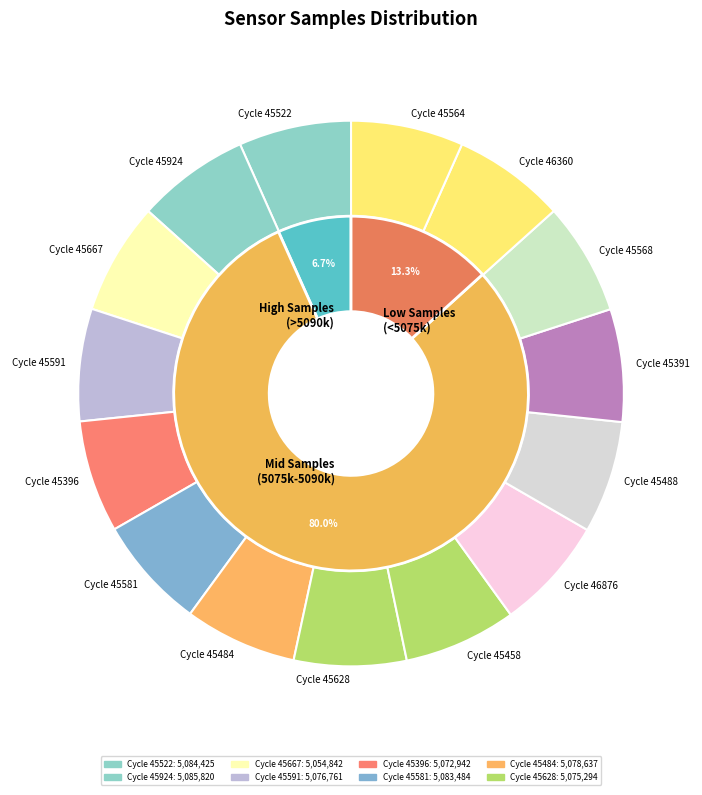

Combined, what portion of the pie is 27 and 27?

13.3%